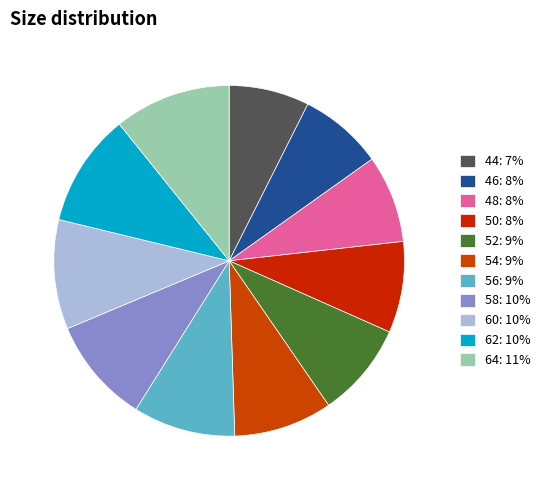

To the nearest percent, what percentage of the pie is 52?

9%